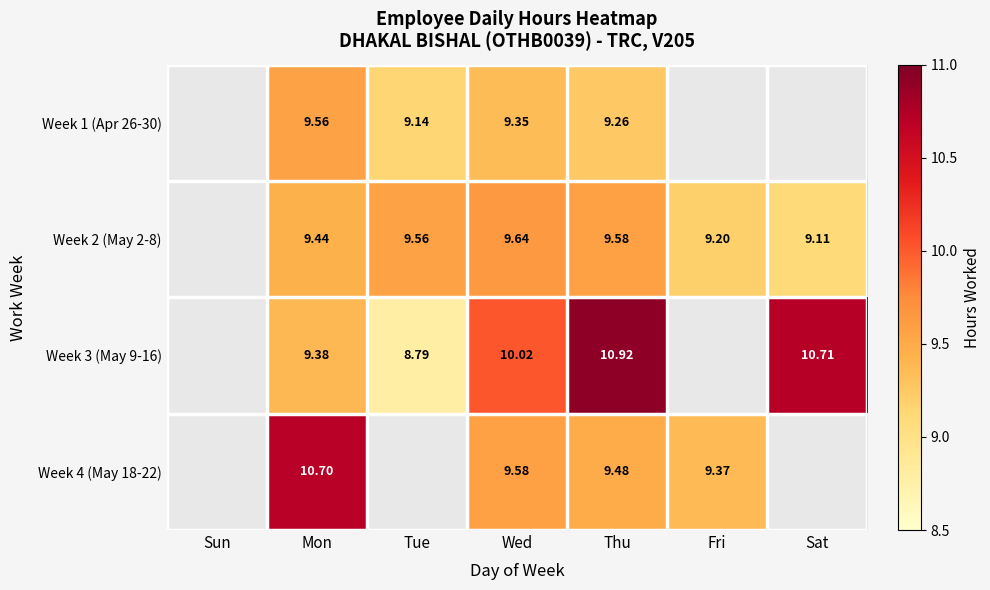

What is the total value across all series at Wed?

38.6